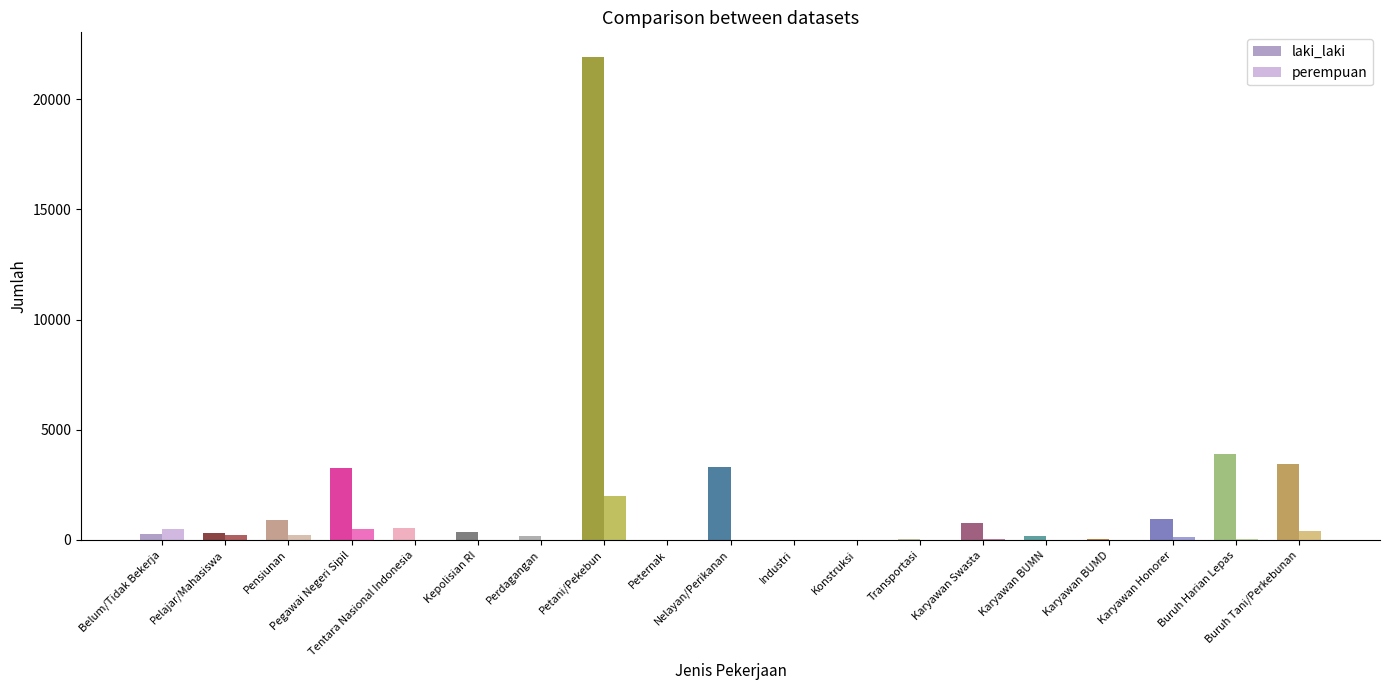

Are the bars horizontal?

No